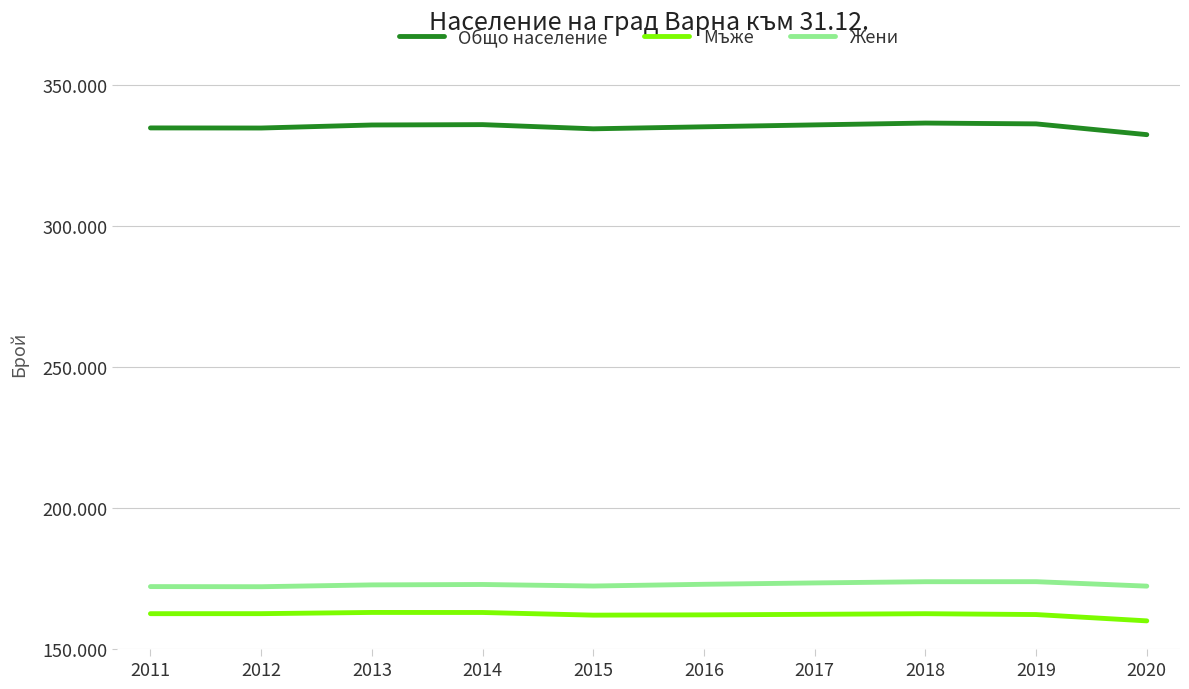

Reading right to left, extract all data points from this chart.

Общо население: 2020=332394	2019=336216	2018=336505	2017=335854	2016=335177	2015=334466	2014=335949	2013=335819	2012=334744	2011=334781
Мъже: 2020=160041	2019=162280	2018=162584	2017=162365	2016=162170	2015=162072	2014=163011	2013=163028	2012=162598	2011=162589
Жени: 2020=172353	2019=173936	2018=173921	2017=173489	2016=173007	2015=172394	2014=172938	2013=172791	2012=172146	2011=172192